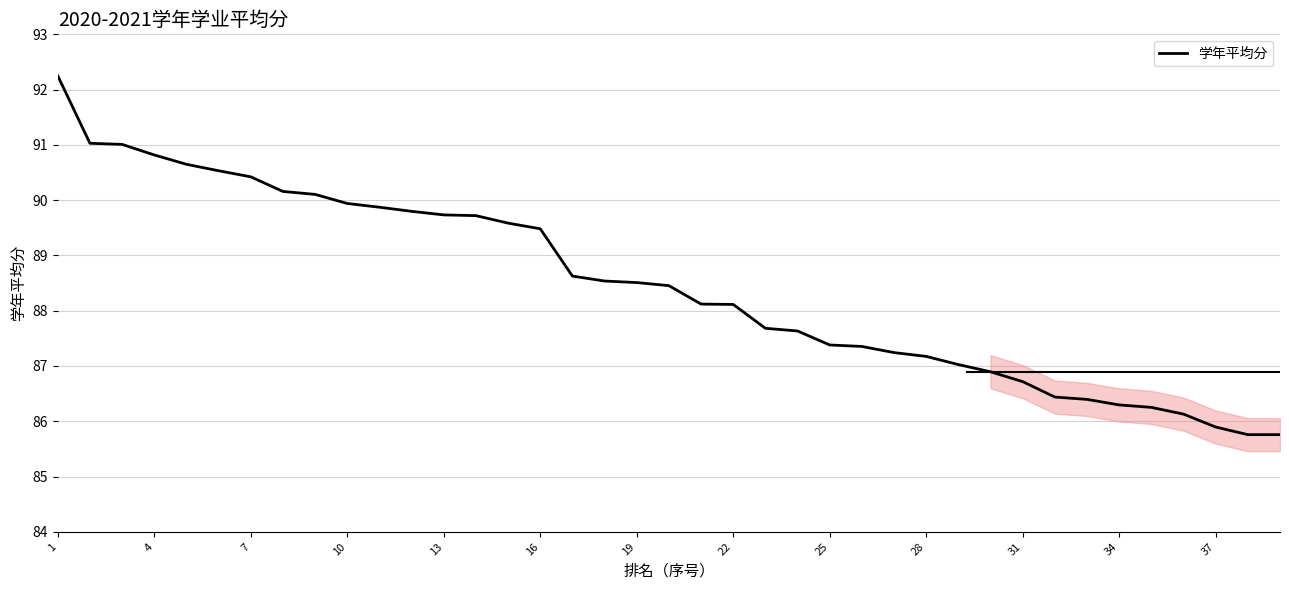

What is the difference between the maximum and minimum values?

6.5